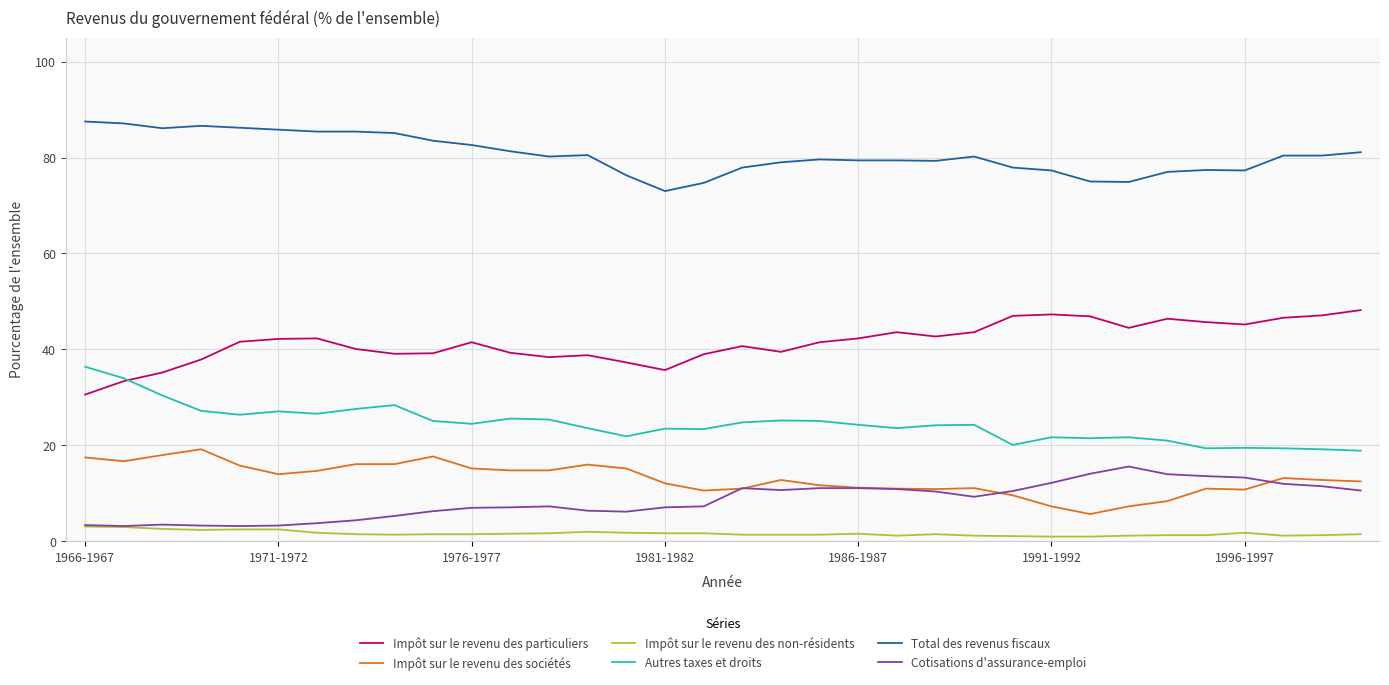

True or false: Impôt sur le revenu des sociétés and Autres taxes et droits intersect in this chart.

False